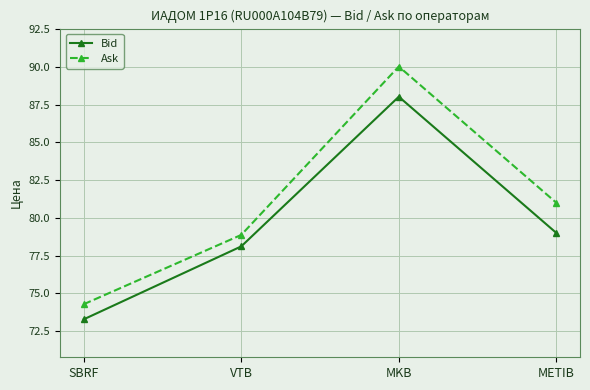

How many data points in Ask are less than 81?

2